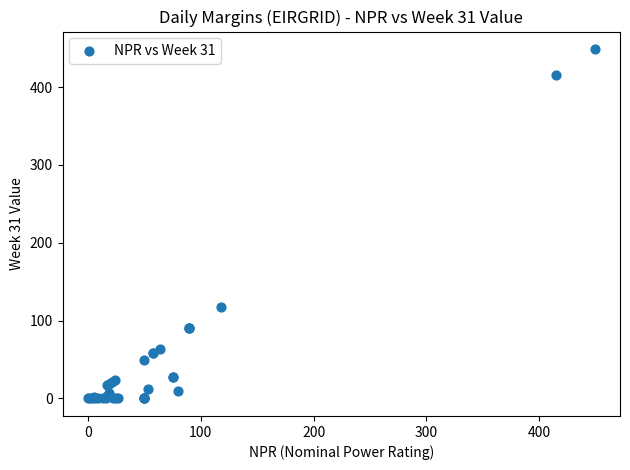

What Y value in the scatter plot is closest to 224?

118